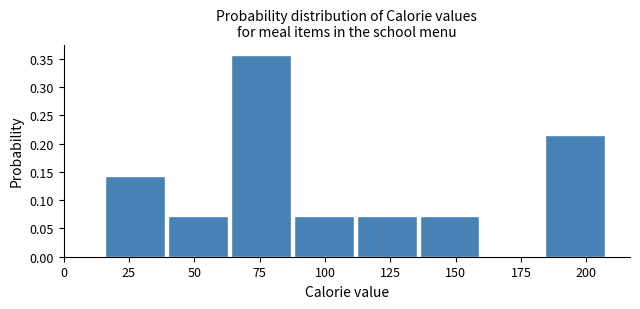

Reading left to right, transcribe this chart: for each bar, give the range it covers on the x-axis and its height. Neither the bar edges nor the heights are printed on the chart, so give them approximately, as read against the axes.

15 to 40: 0.145
40 to 65: 0.070
65 to 90: 0.355
90 to 110: 0.070
110 to 135: 0.070
135 to 160: 0.070
160 to 185: 0
185 to 210: 0.215